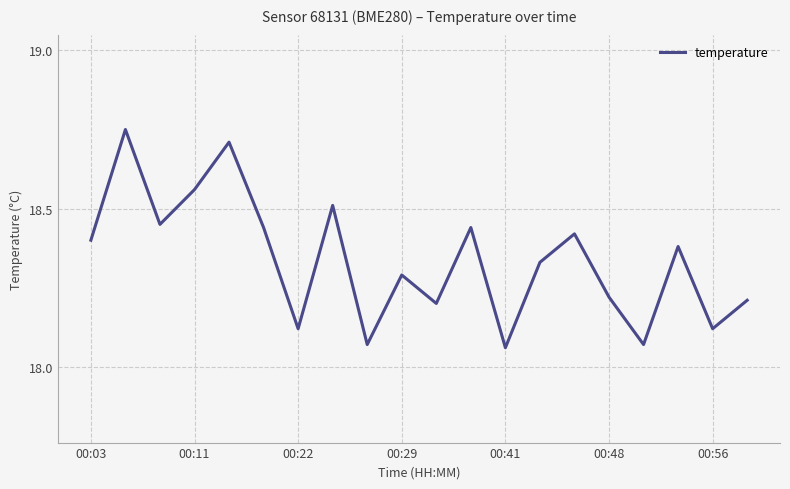

What is the difference between the maximum and minimum values?

0.7